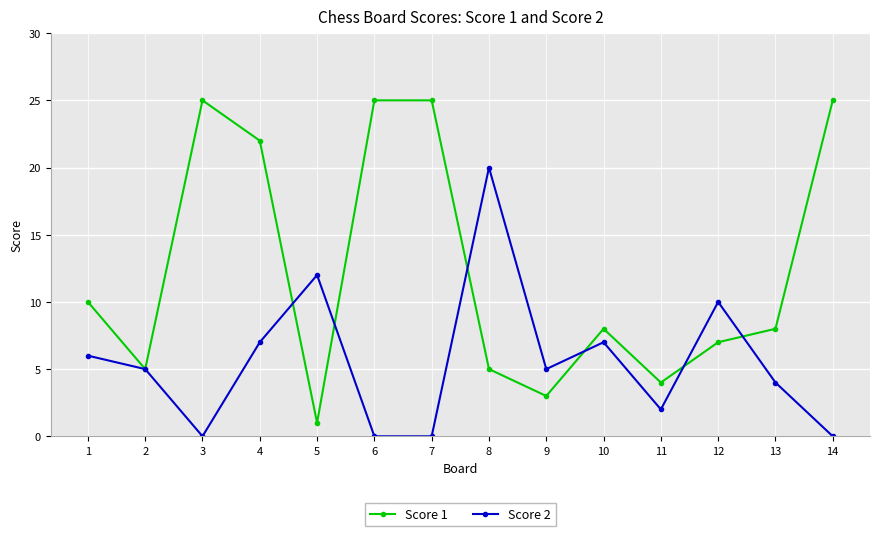

Is the value of Score 2 at 9 greater than the value of Score 1 at 11?

Yes